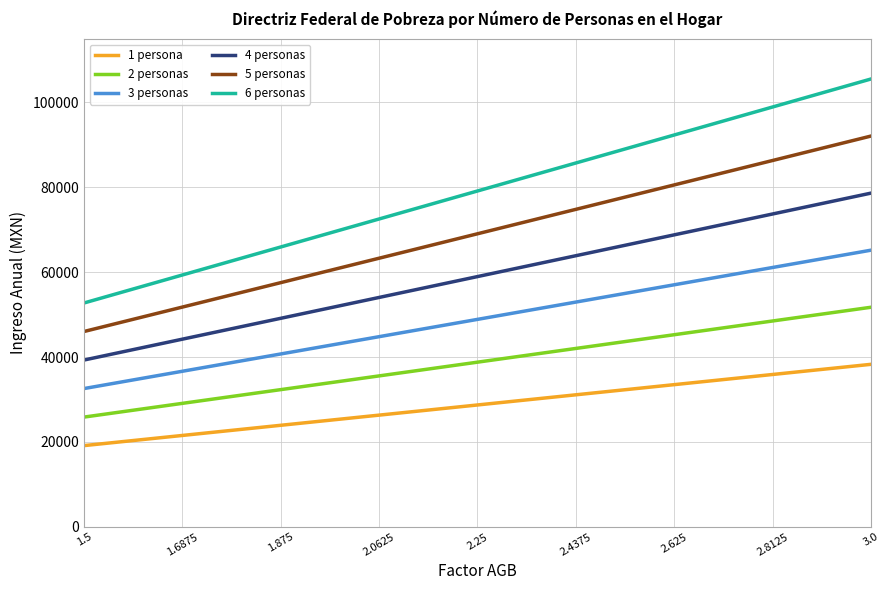

List the series in order of their overall mean, highest first.

6 personas, 5 personas, 4 personas, 3 personas, 2 personas, 1 persona